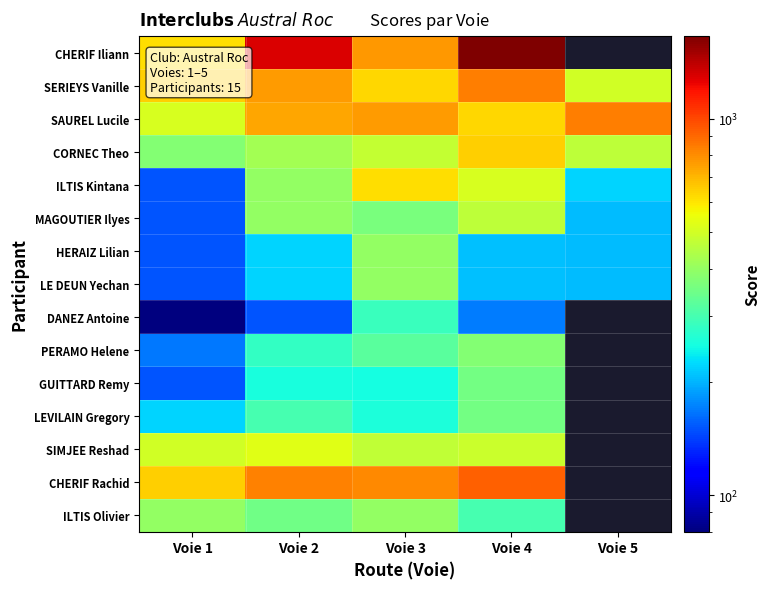

At which label is DANEZ Antoine closest to 183?

Voie 4